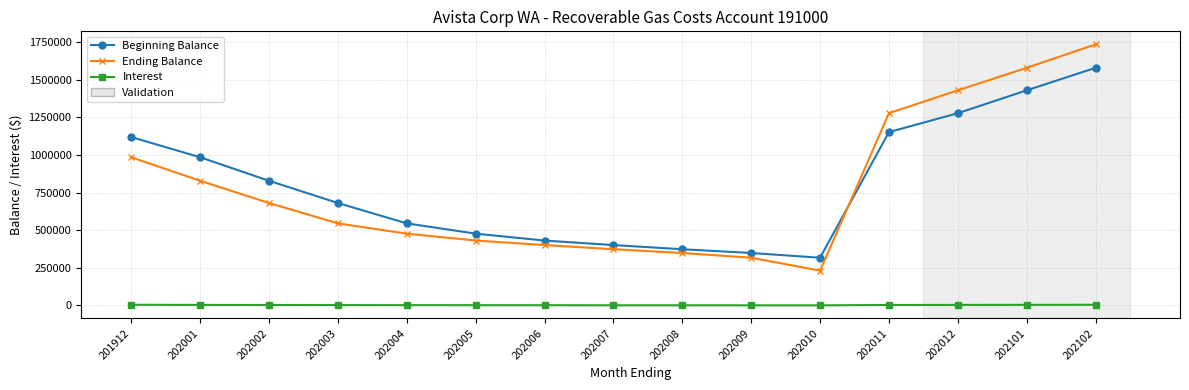

Which category has the lowest value in the Ending Balance series?

202010